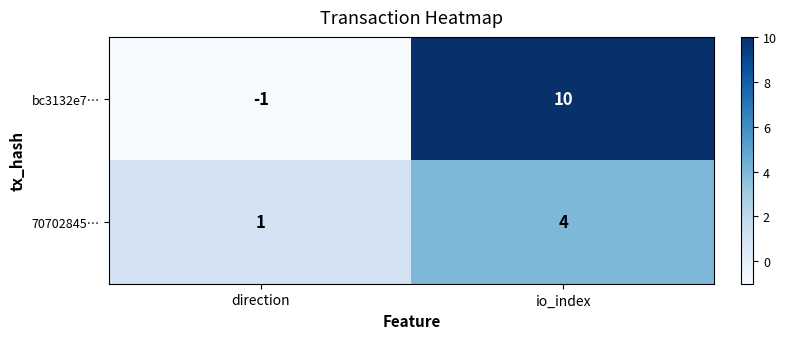

Which category has the lowest value across all series?

direction